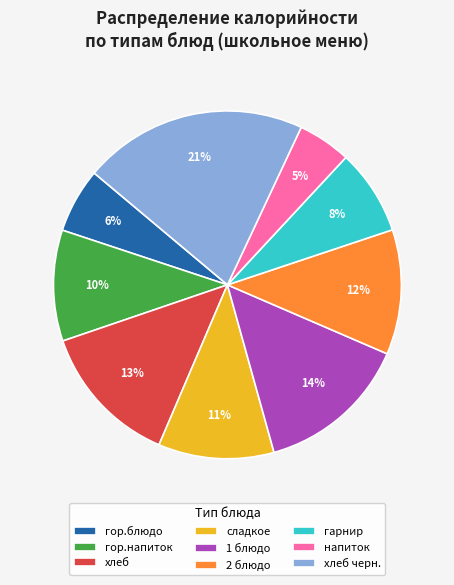

The 1 блюдо slice represents 14% of the pie. True or false?

True